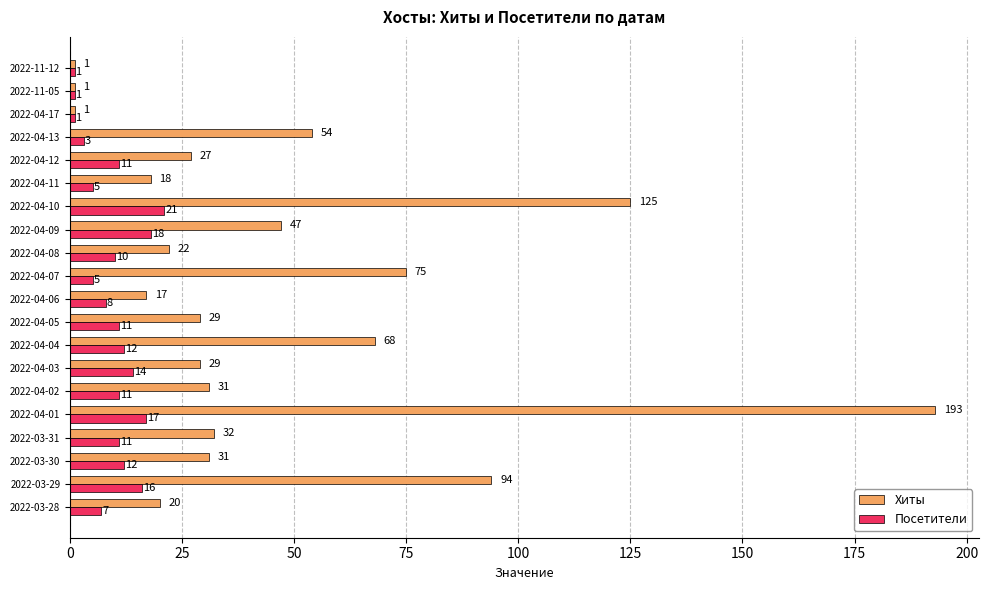

What is the spread (max minus min) of values at 2022-04-01?

176